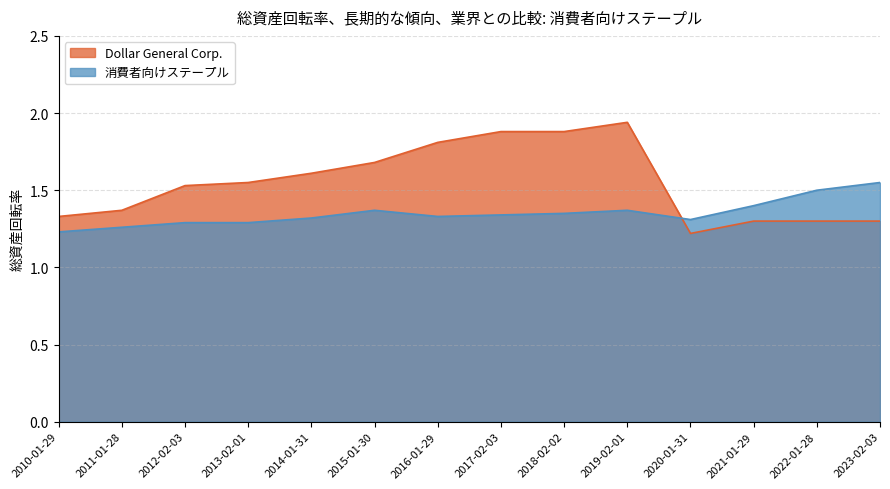

What is the average value of the Dollar General Corp. series?

1.6